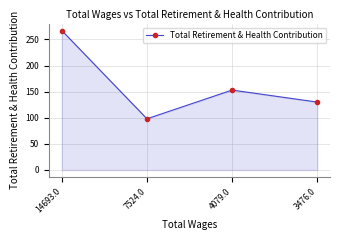

How many interior local peaks (higher than both neighbors) does the data have?

1